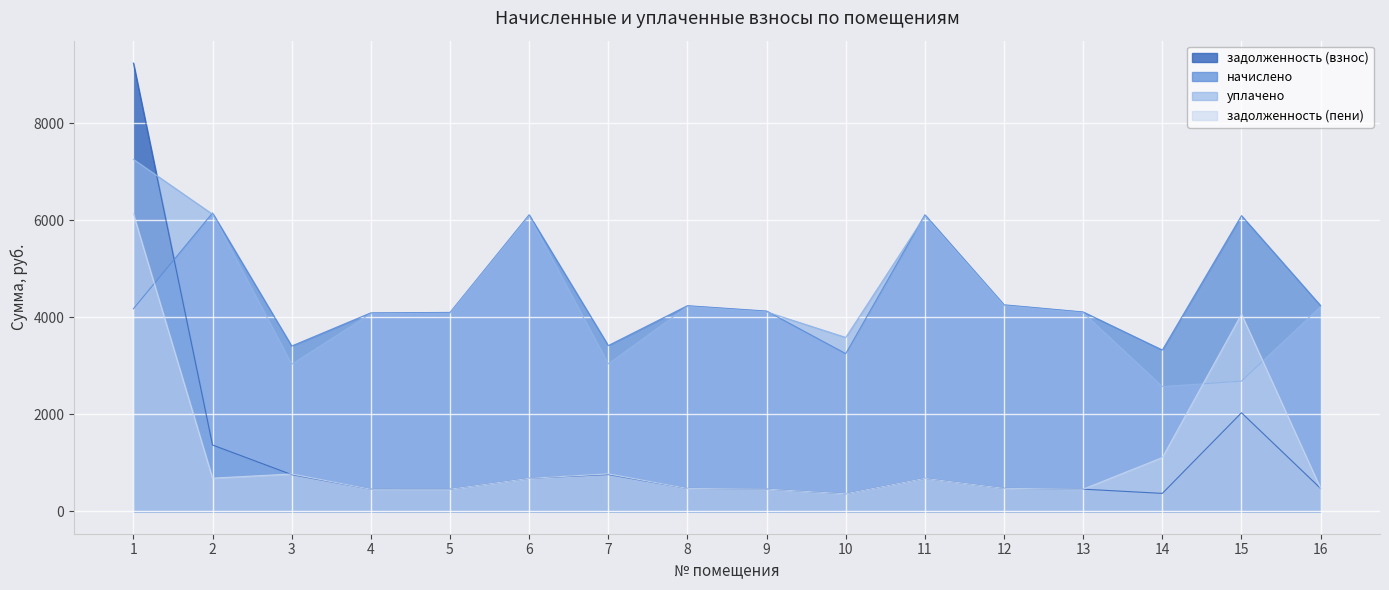

The начислено series shows 4090.7 at 4. True or false?

True